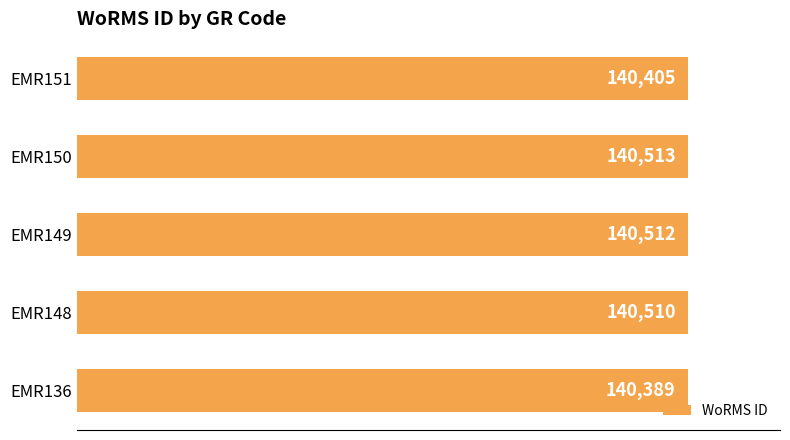

Where is the data nearest to the value 140451?

EMR151